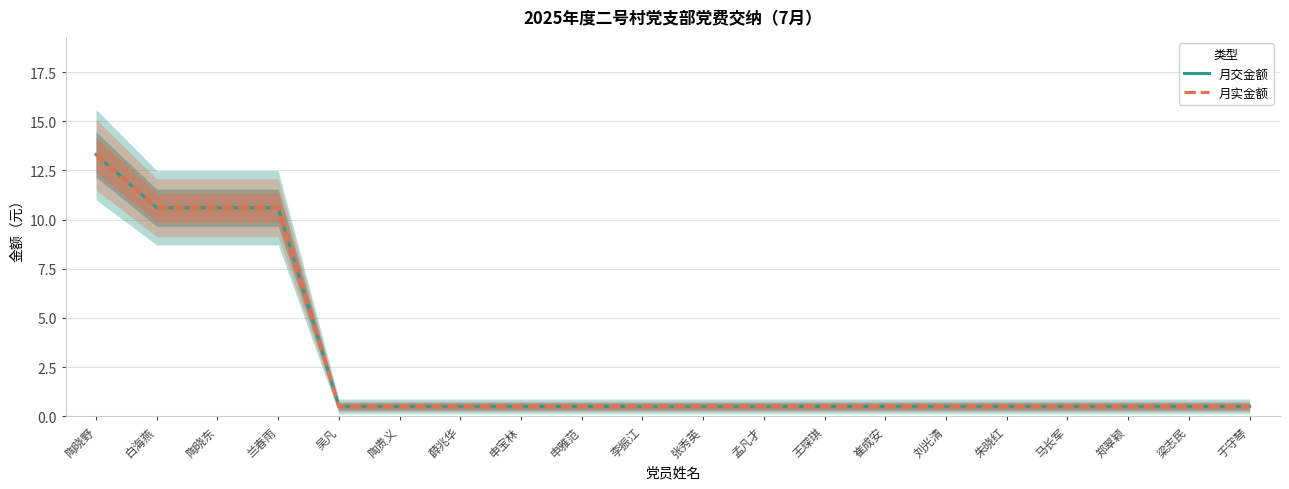

True or false: 月交金额 has more than 2 interior local peaks.

False